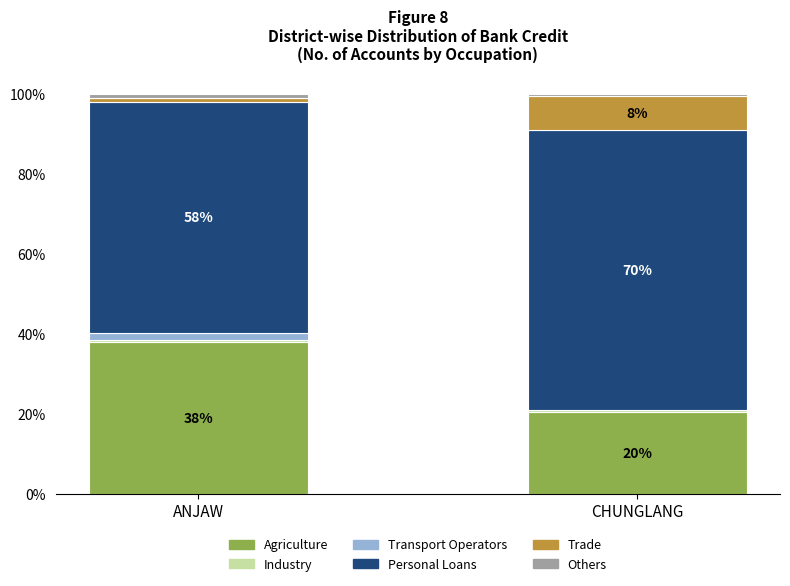

Is it true that Agriculture equals 10.1 at CHUNGLANG?

False